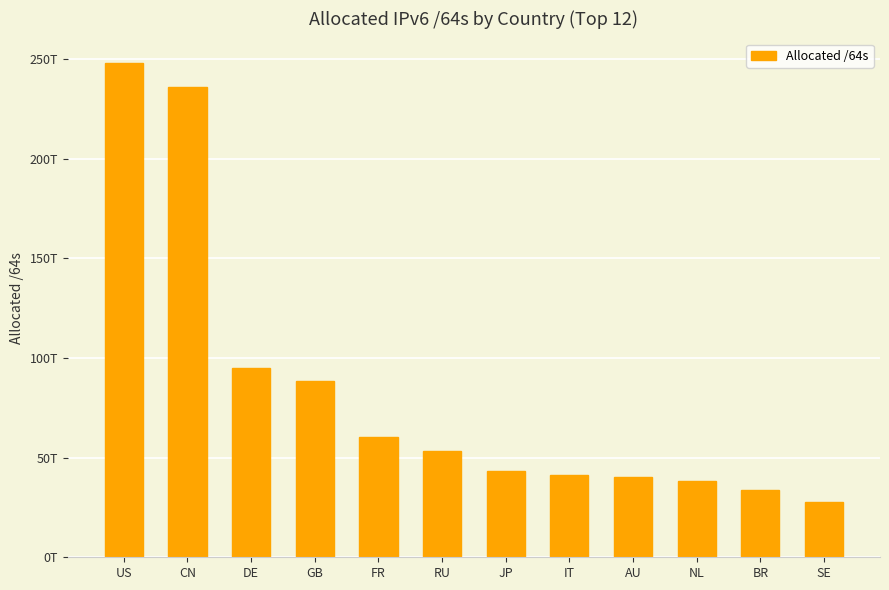

What is the approximate value at GB, to the nearest 50?

88386146992150